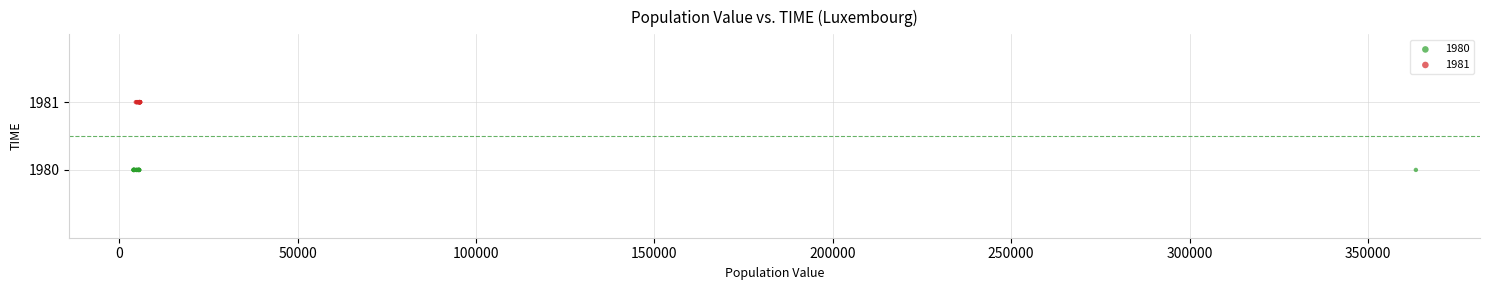

What are all the series names shown in the legend?

1980, 1981